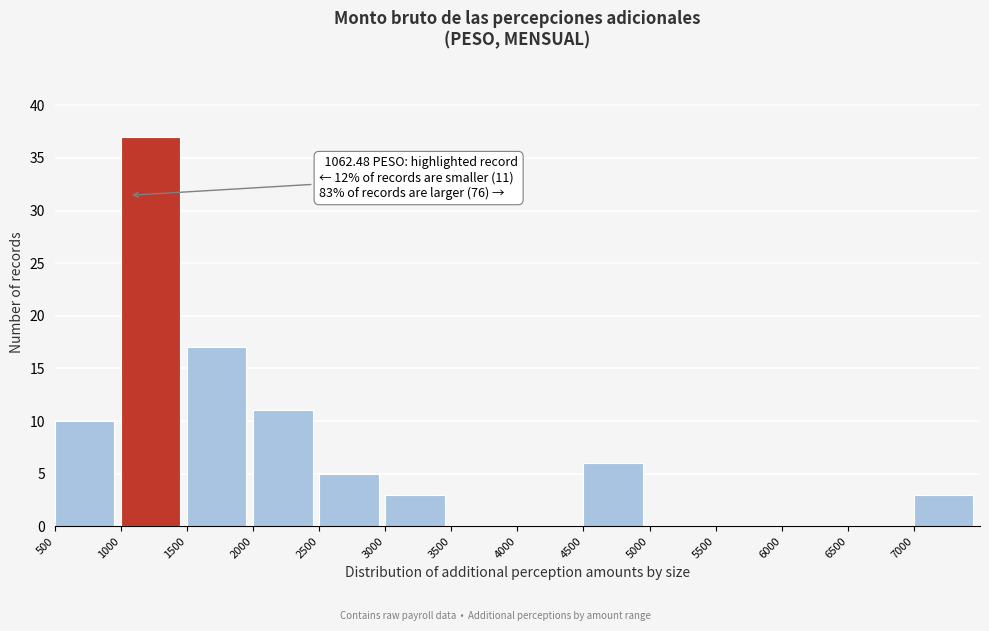

Which range on the x-axis has the tallest bar?

1000 to 1500